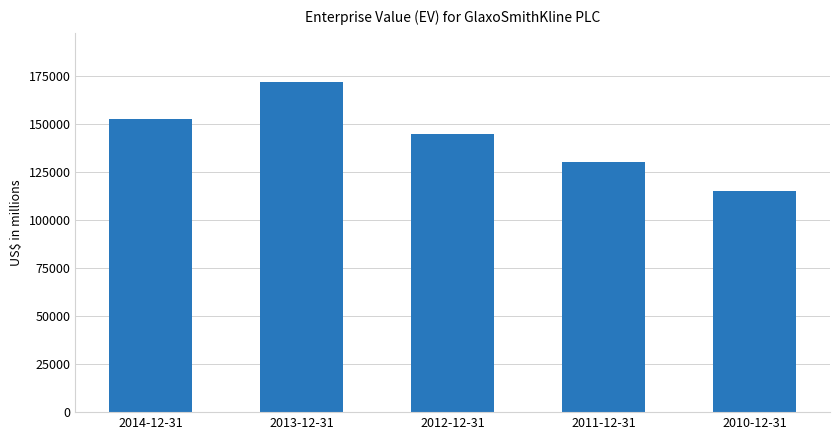

List the labels in order of value, smallest first.

2010-12-31, 2011-12-31, 2012-12-31, 2014-12-31, 2013-12-31